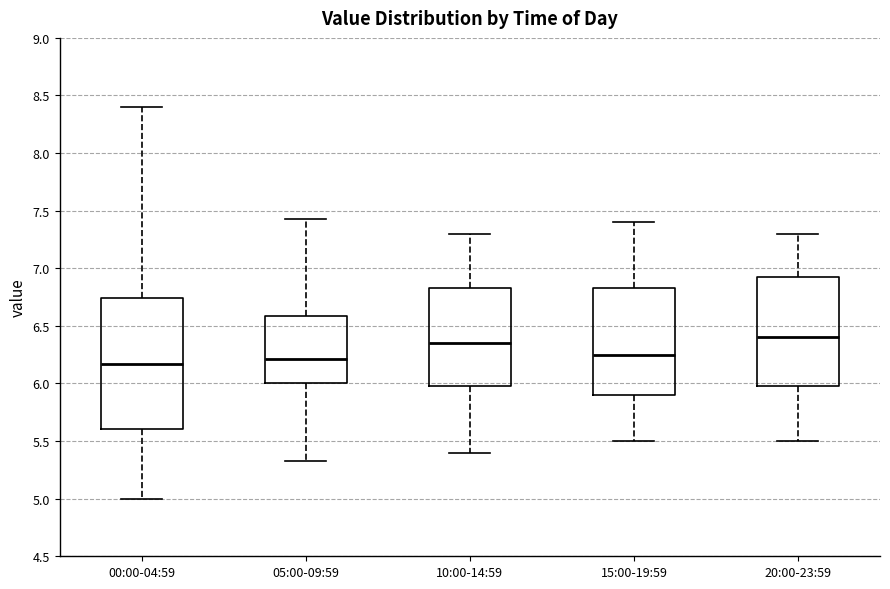

Which box is the tallest, from its lower edge to its upper edge?

00:00-04:59